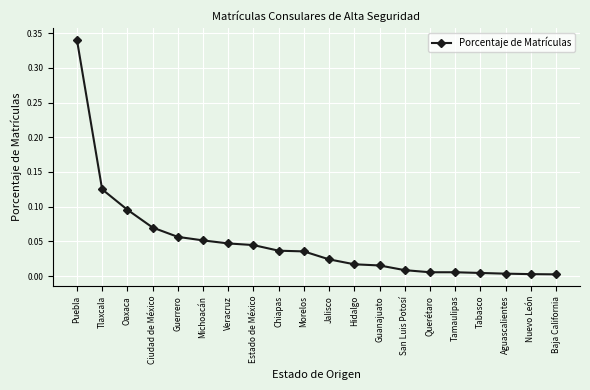

Between Guerrero and Michoacán, which is larger?

Guerrero